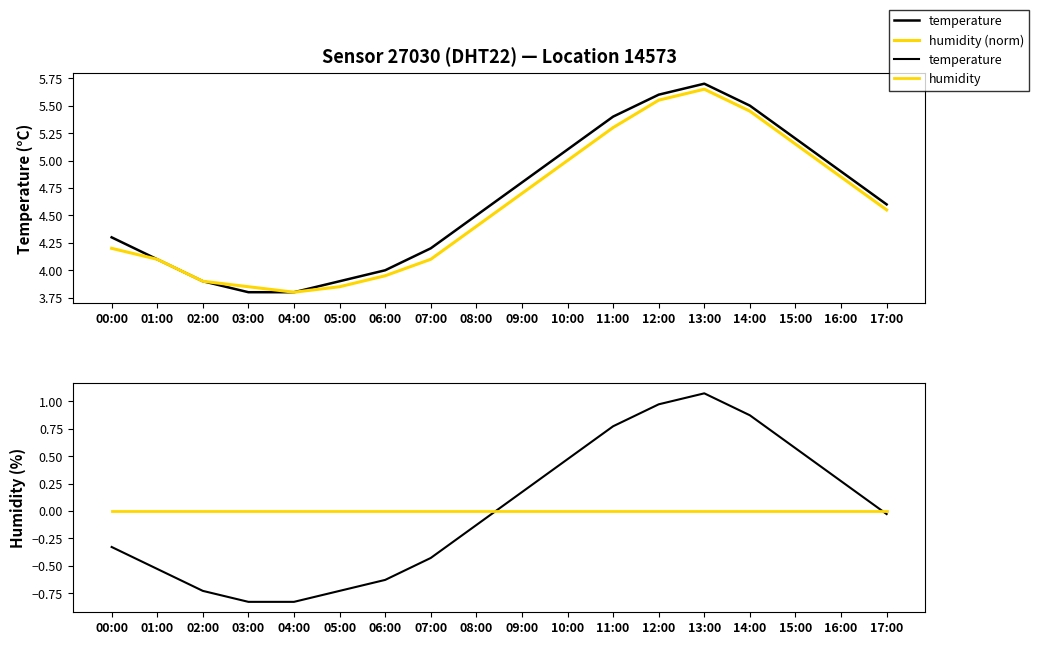

In humidity (norm), how many points are higher than both neighbors (excluding endpoints)?

1